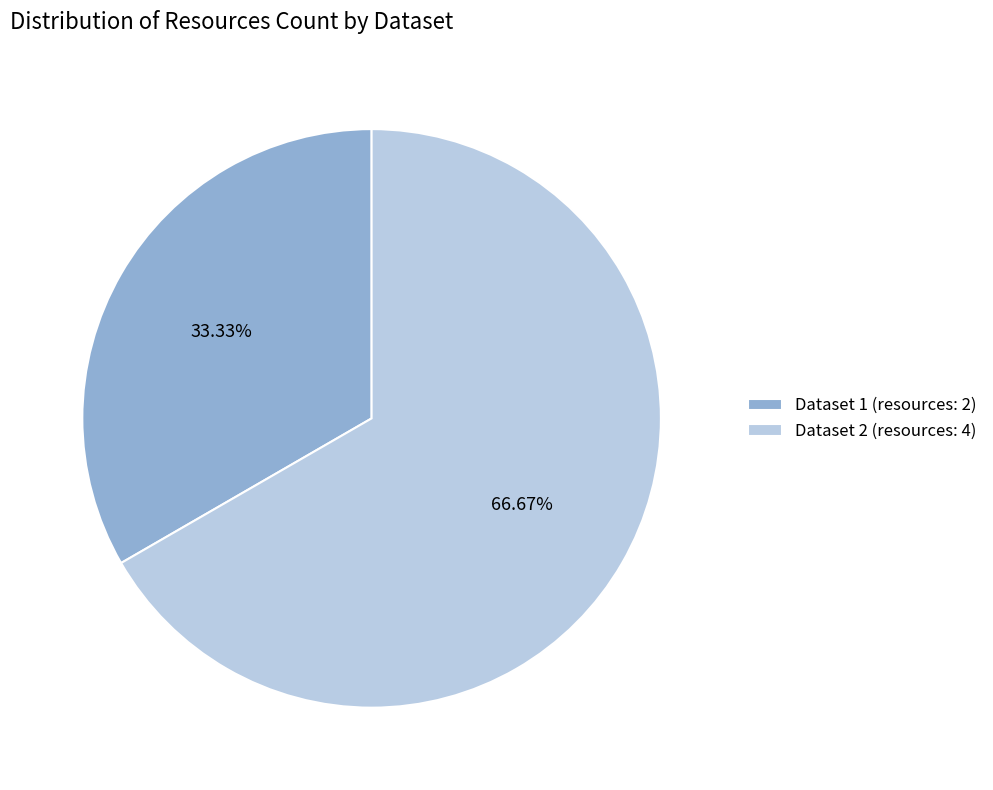

Rank the categories by value from lowest to highest.

Dataset 1 (resources: 2), Dataset 2 (resources: 4)